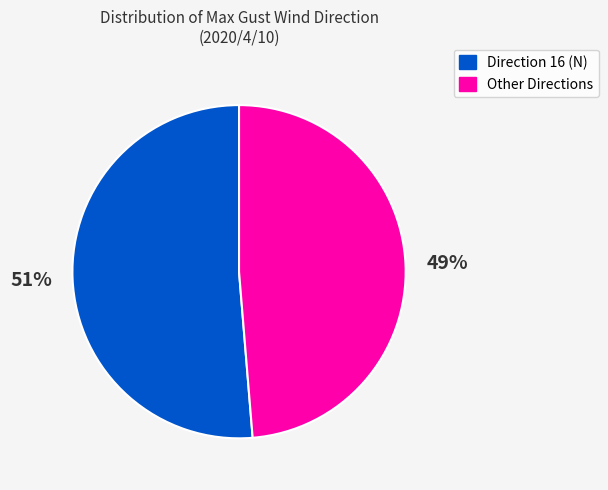

To the nearest percent, what is the average slice percentage?

50%